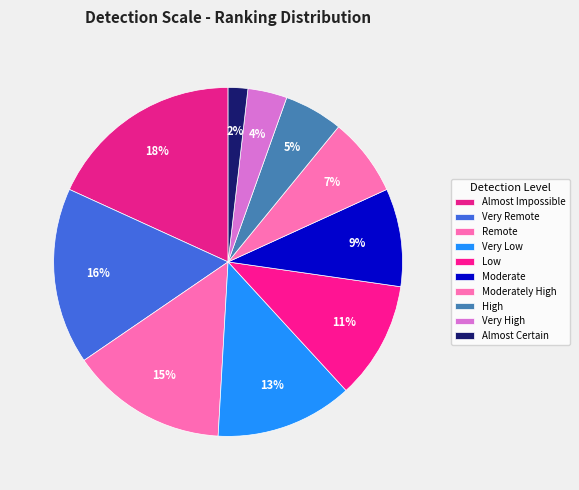

Which slice is the smallest?

Almost Certain